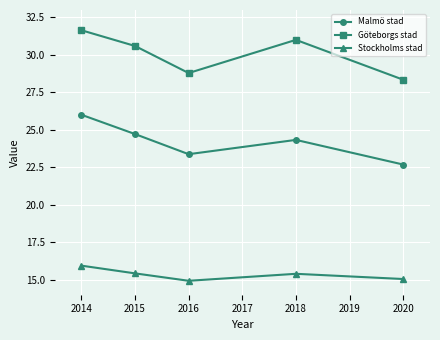

True or false: Stockholms stad and Göteborgs stad intersect in this chart.

False